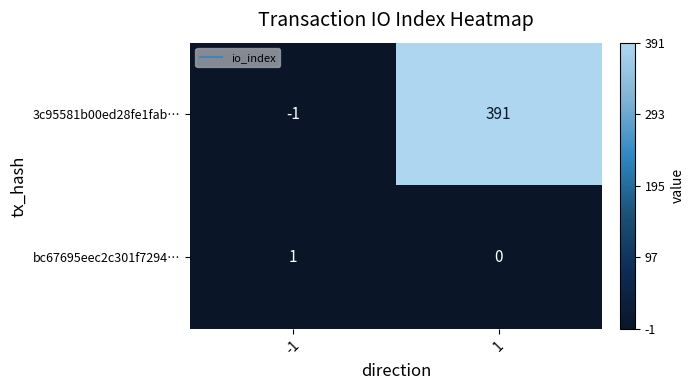

List the series in order of their overall mean, highest first.

3c95581b00ed28fe1fab…, bc67695eec2c301f7294…